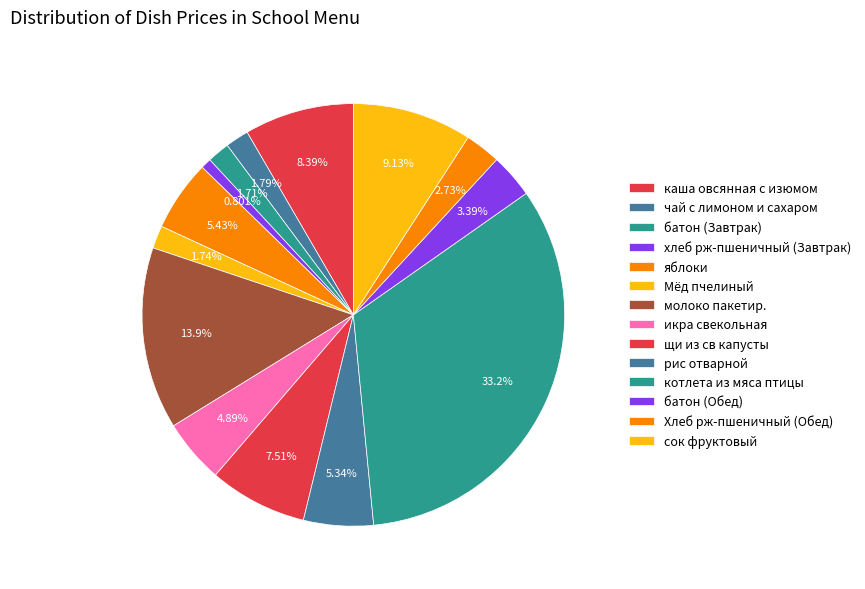

What percentage is the котлета из мяса птицы slice, to the nearest percent?

33%